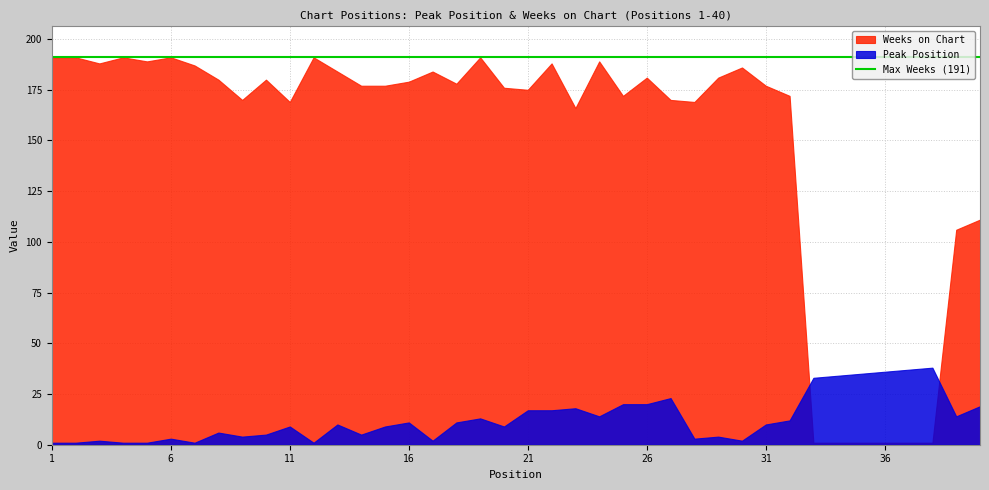

What is the value of the Weeks on Chart point at the 8th from the left?

180